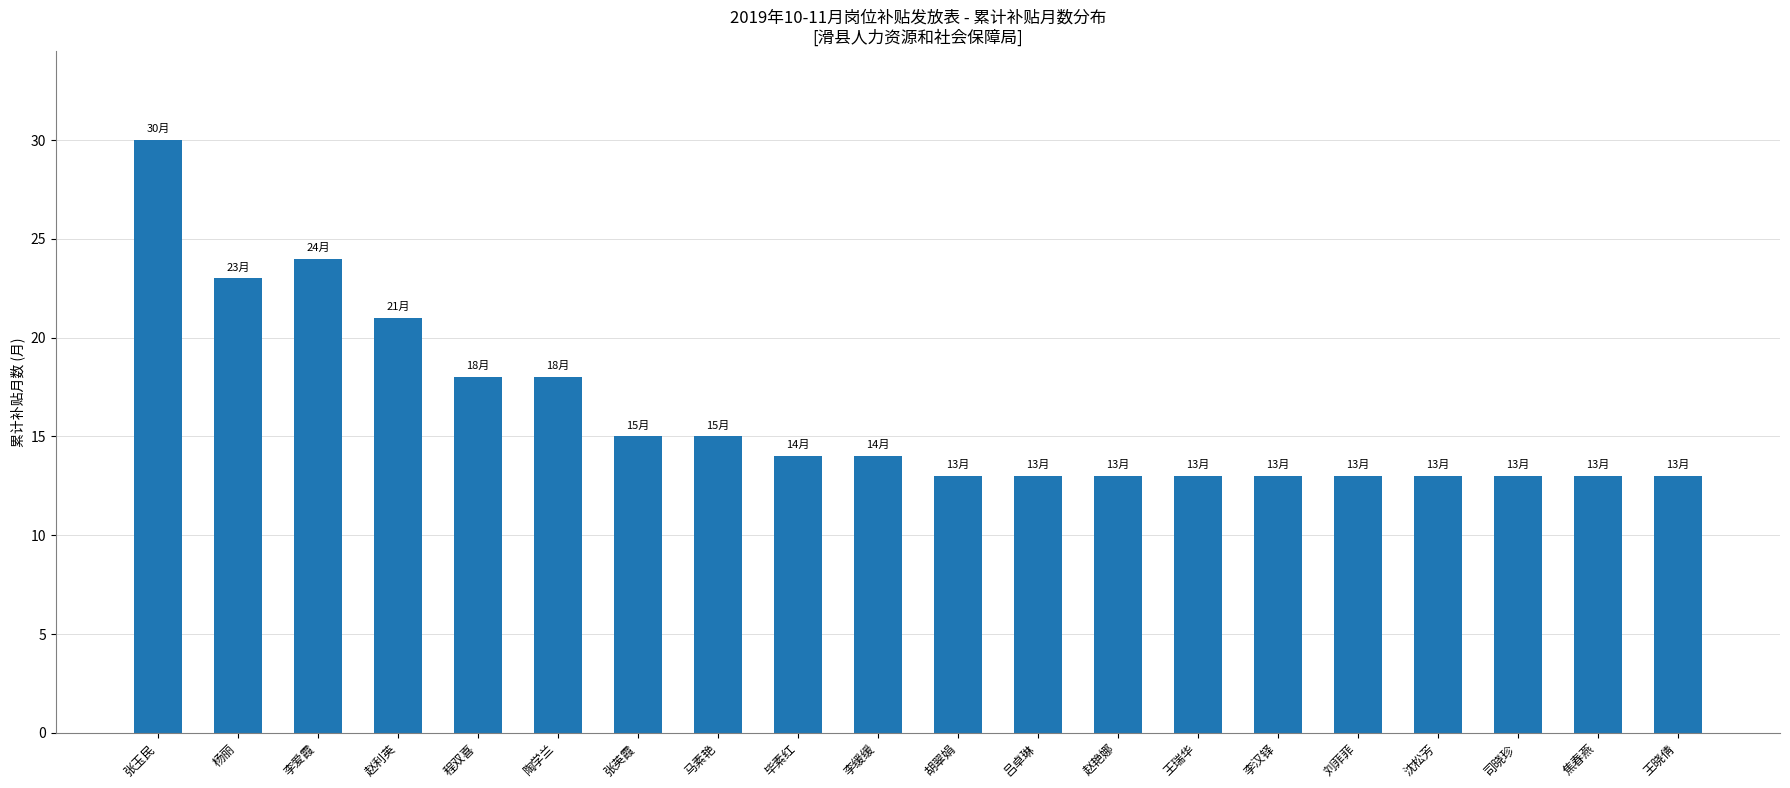

Count the number of categories in the chart.

20